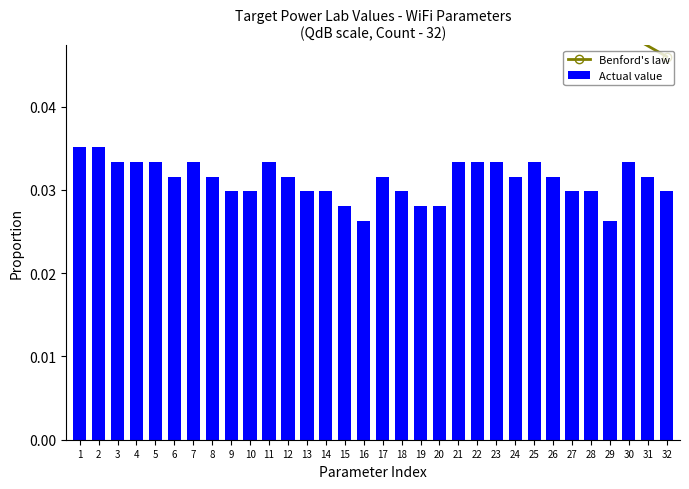

How many Actual value values are between 0 and 1?

32